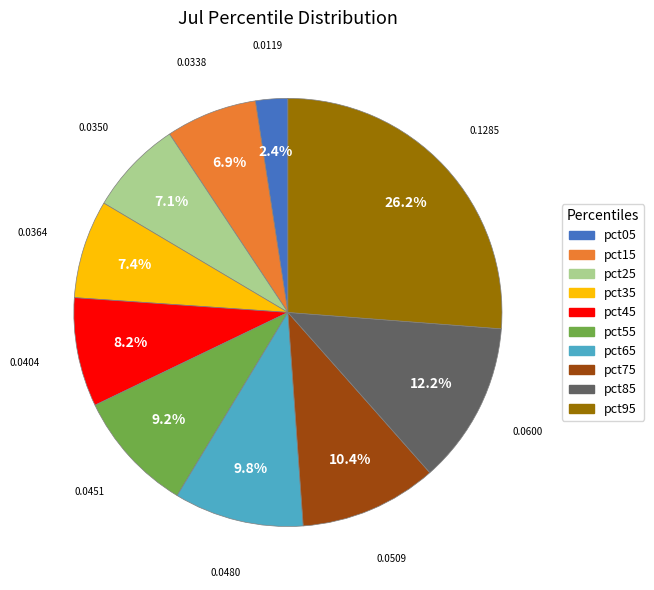

To the nearest percent, what is the average slice percentage?

10%